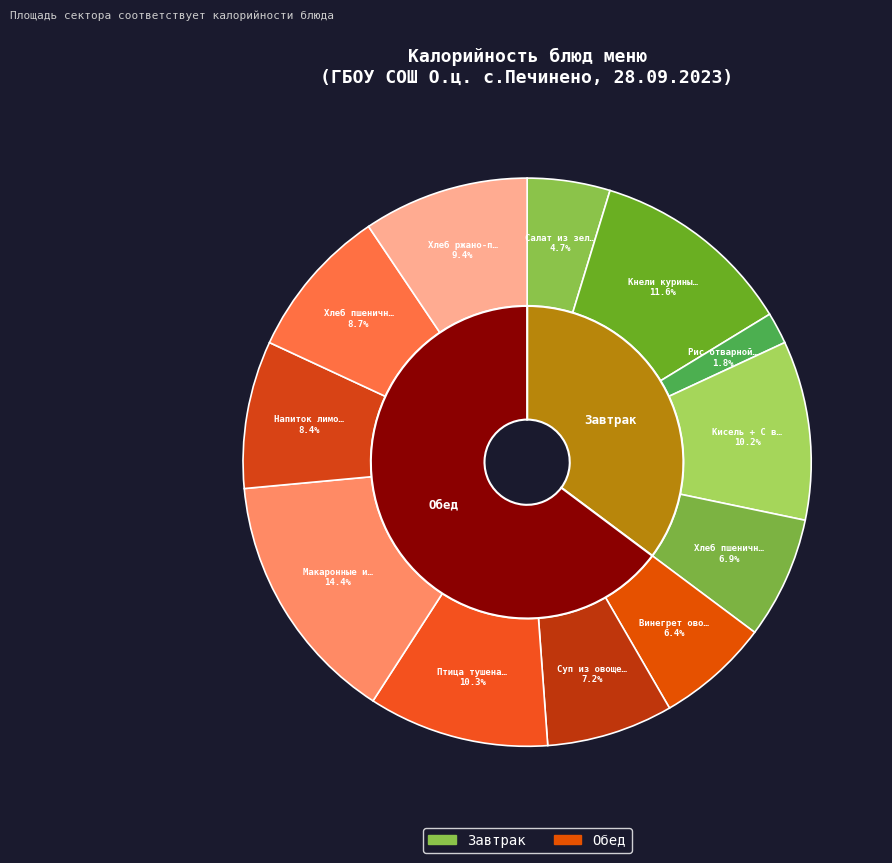

Which category has the smallest portion of the pie?

Рис отварной с м/сливоч.